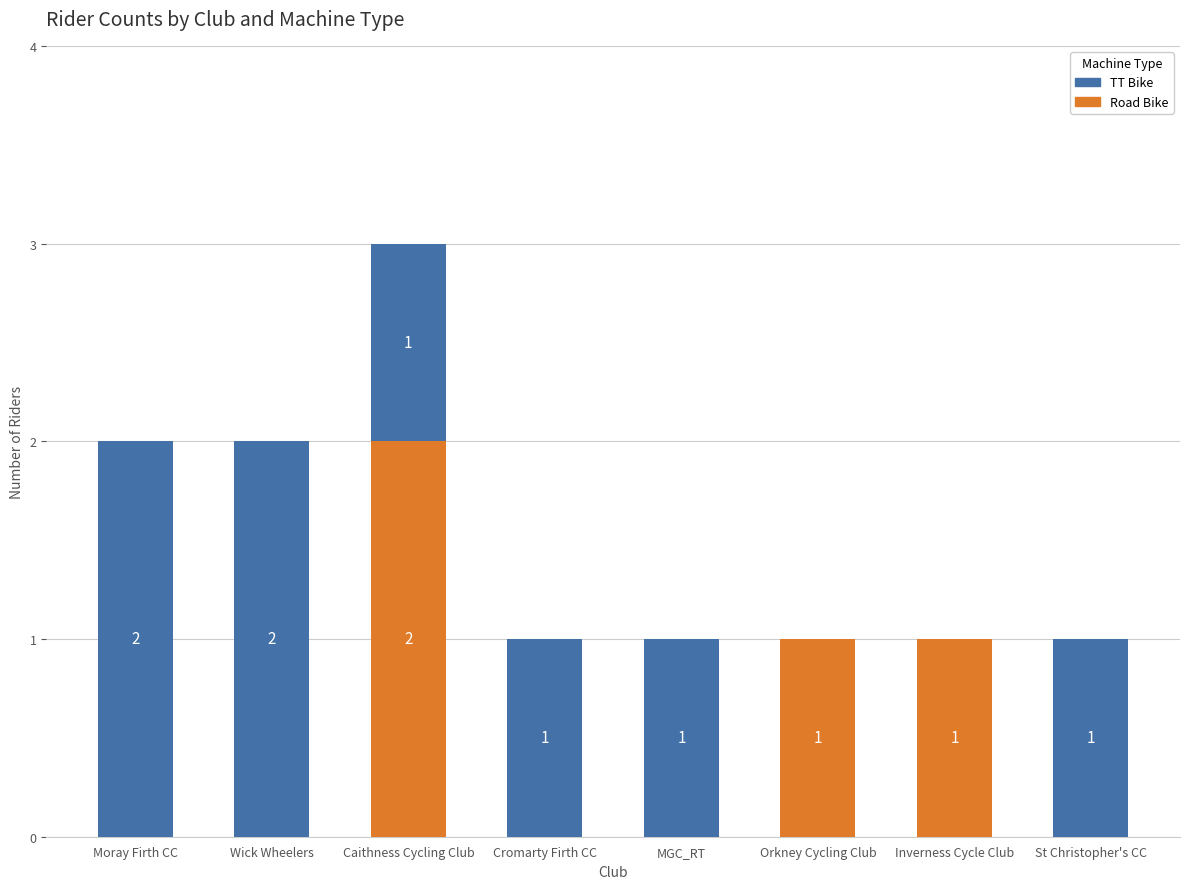

Reading left to right, transcribe the values for Road Bike.

Moray Firth CC=0	Wick Wheelers=0	Caithness Cycling Club=2	Cromarty Firth CC=0	MGC_RT=0	Orkney Cycling Club=1	Inverness Cycle Club=1	St Christopher's CC=0